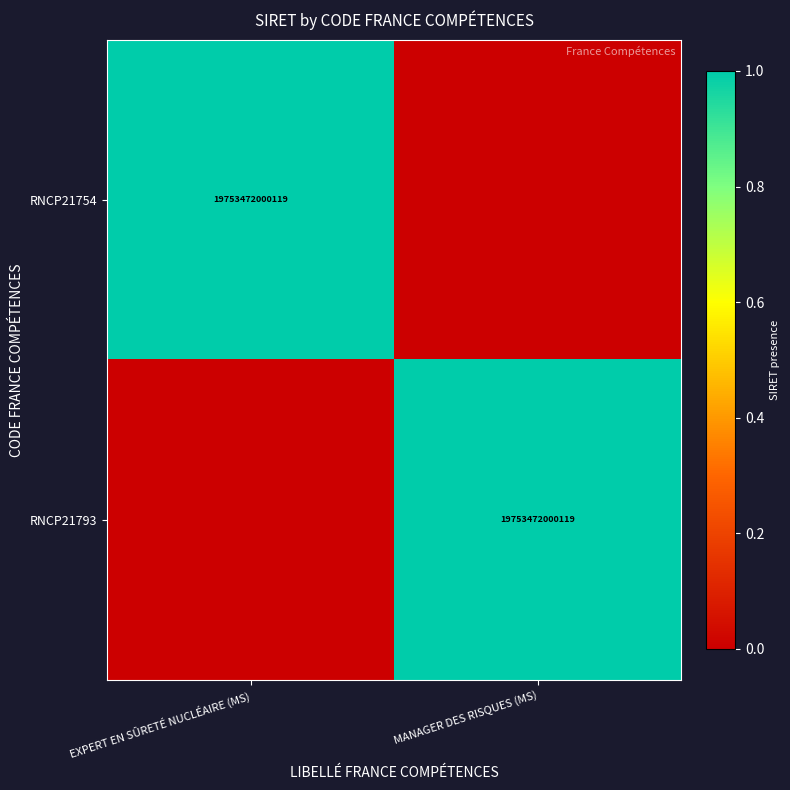

True or false: RNCP21754 has a value of 5029517767389 at EXPERT EN SÛRETÉ NUCLÉAIRE (MS).

False